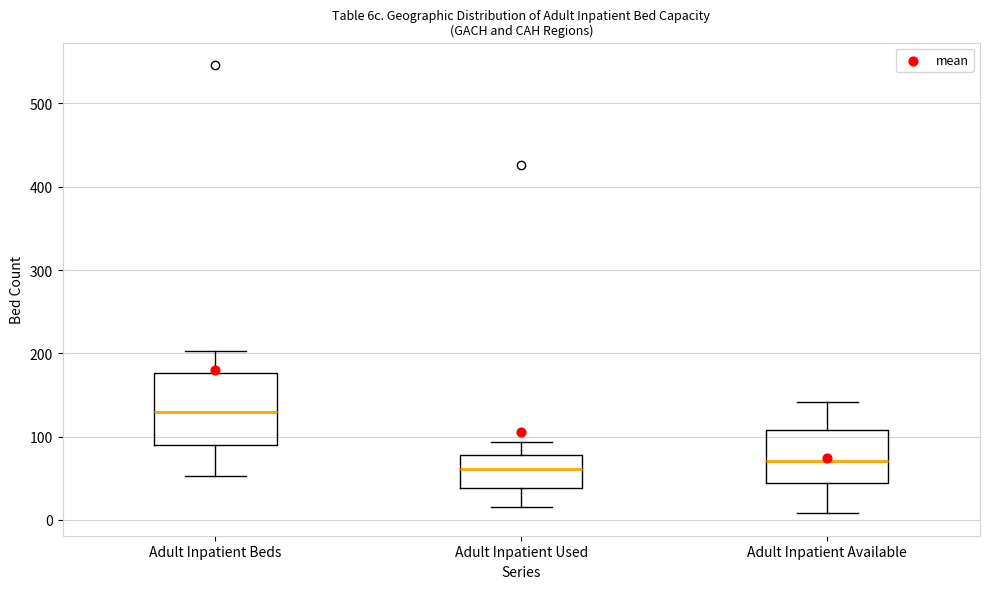

Where is the lower edge of the box for Adult Inpatient Used on the y-axis? The values are not printed on the chart, so give them approximately, as read against the axis.

40